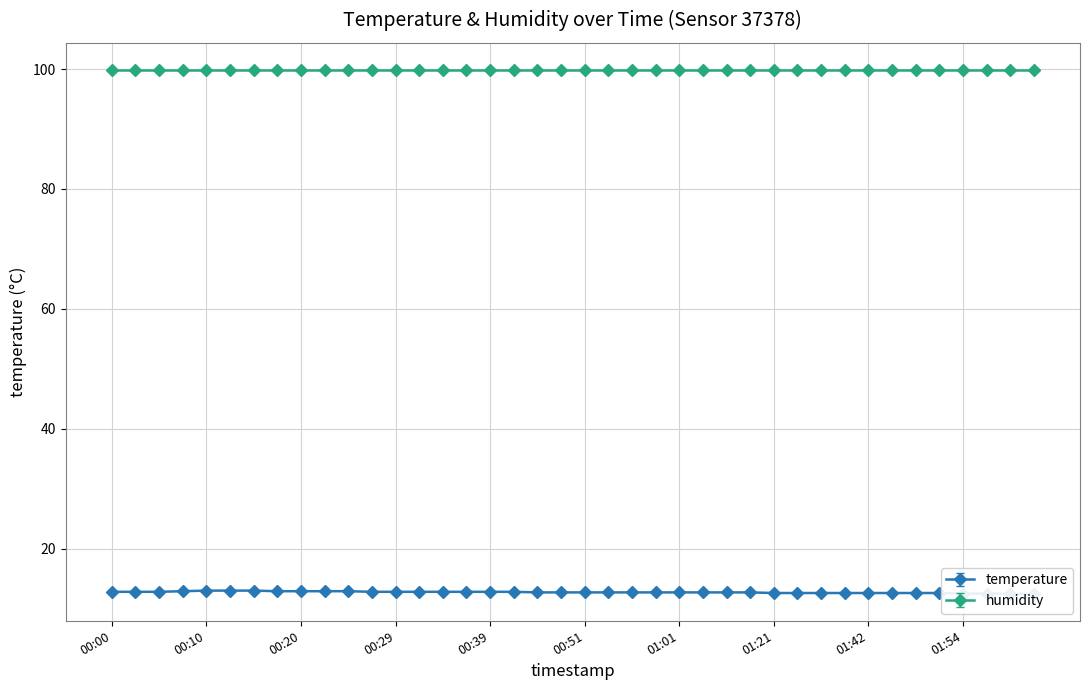

Approximately how many times larger is the value at 2022-10-17T00:32:24 compared to 2022-10-17T02:02:40?

1.0